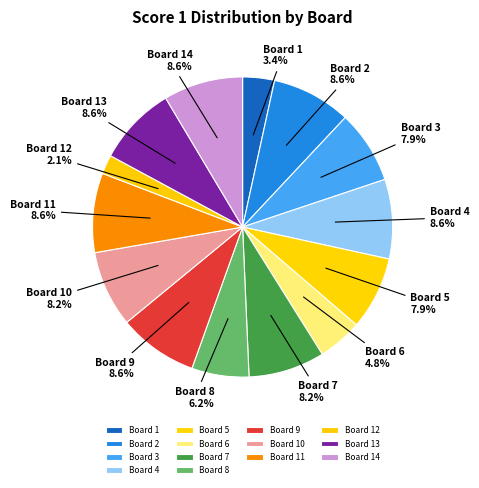

What percentage is NOT represented by Board 4?

91.4%